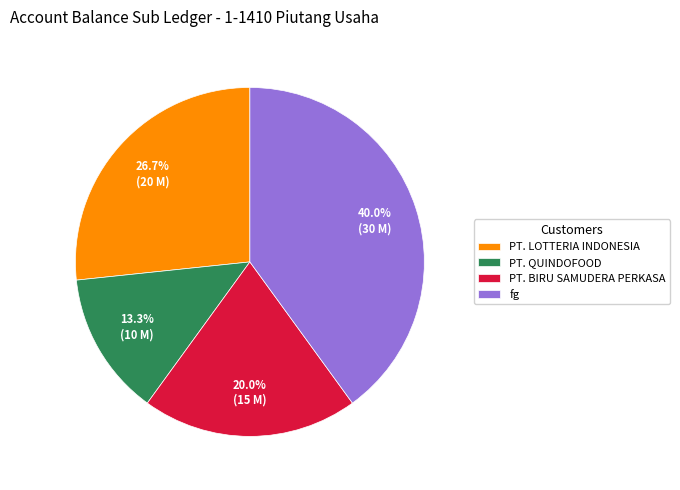

Is it true that fg is 40% of the pie?

True